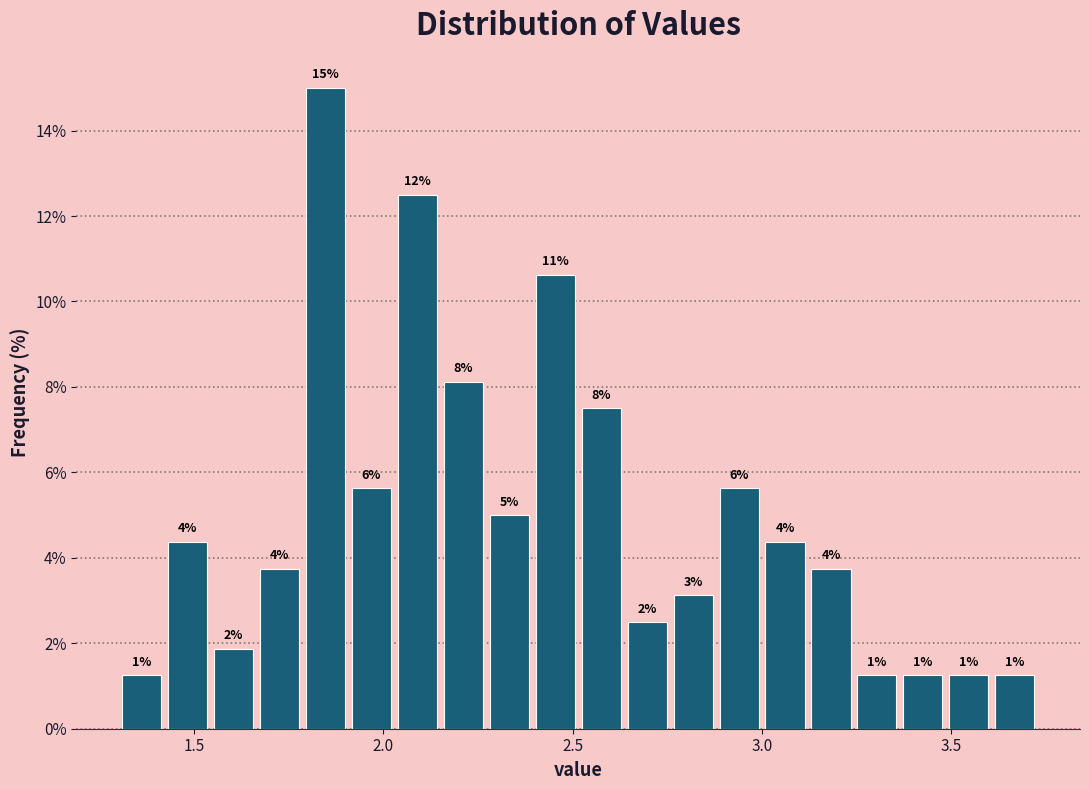

Read against the x-axis, roughly where is the centre of the tallest bar?

1.85